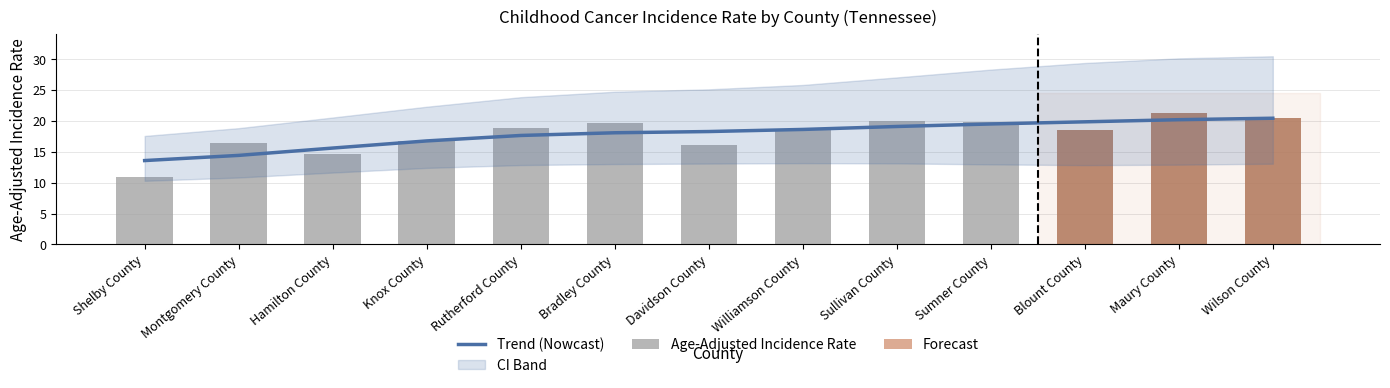

What is the difference between the highest and lowest values at Wilson County?

0.1